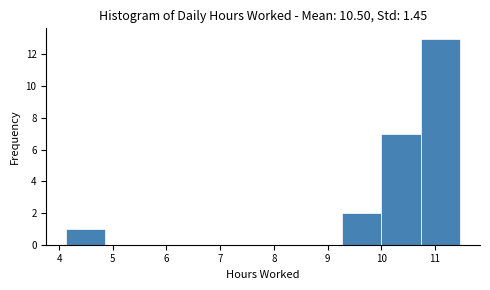

Reading left to right, list every bar in this chart as the range it spans on the x-axis followed by its height. Neither the bar edges nor the heights are printed on the chart, so give them approximately, as read against the axes.

4.1 to 4.9: 1
4.9 to 5.6: 0
5.6 to 6.3: 0
6.3 to 7.1: 0
7.1 to 7.8: 0
7.8 to 8.5: 0
8.5 to 9.3: 0
9.3 to 10.0: 2
10.0 to 10.7: 7
10.7 to 11.5: 13